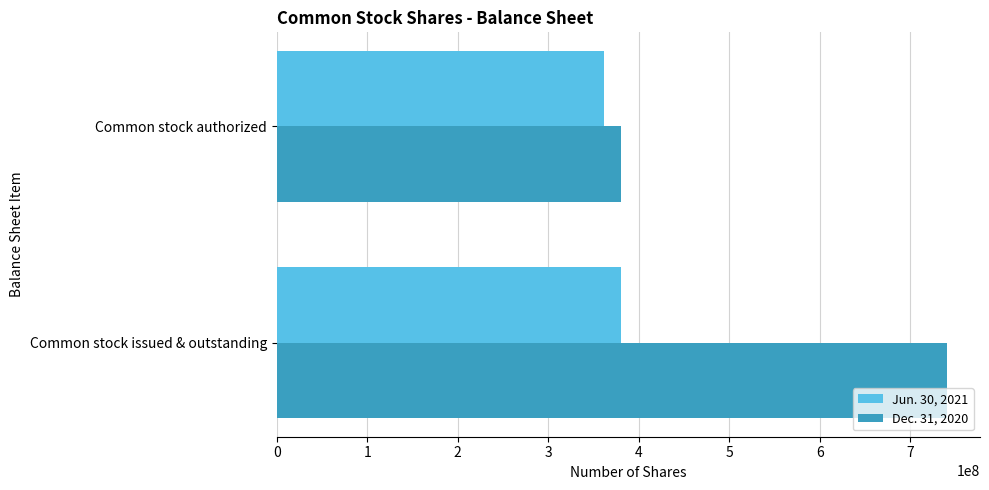

Rank the series by their maximum value, from lowest to highest.

Jun. 30, 2021, Dec. 31, 2020